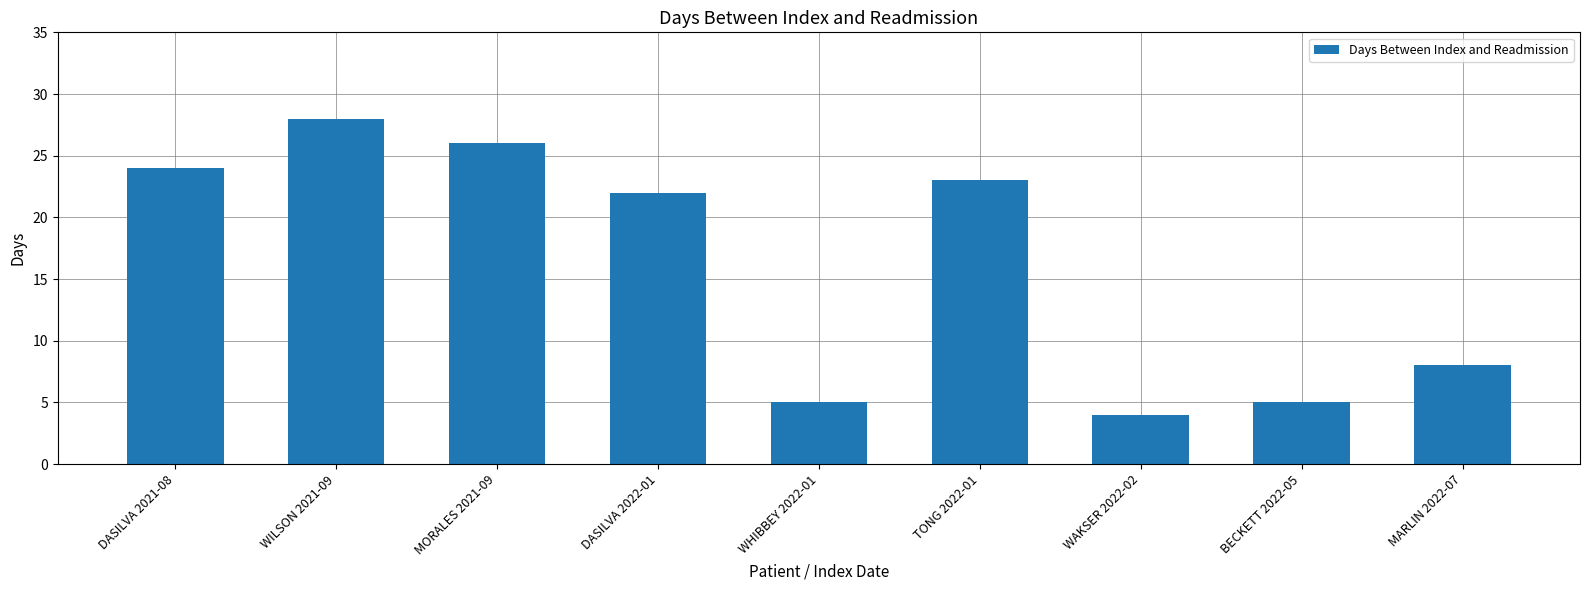

Reading left to right, what are all the values shown in this chart?

24	28	26	22	5	23	4	5	8